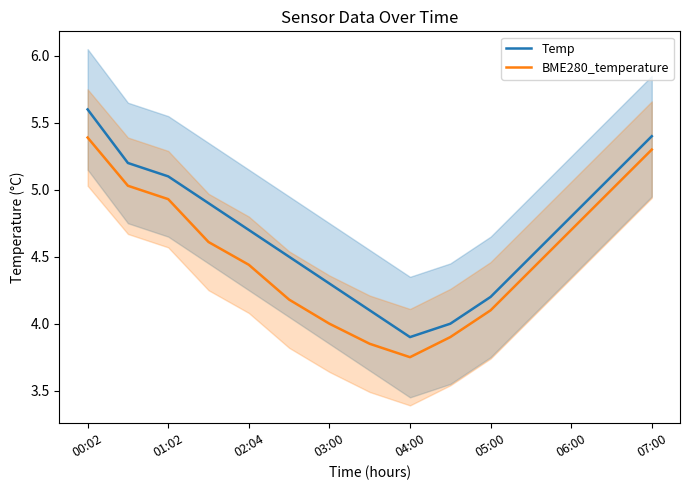

Which category has the lowest value in the Temp series?

04:00